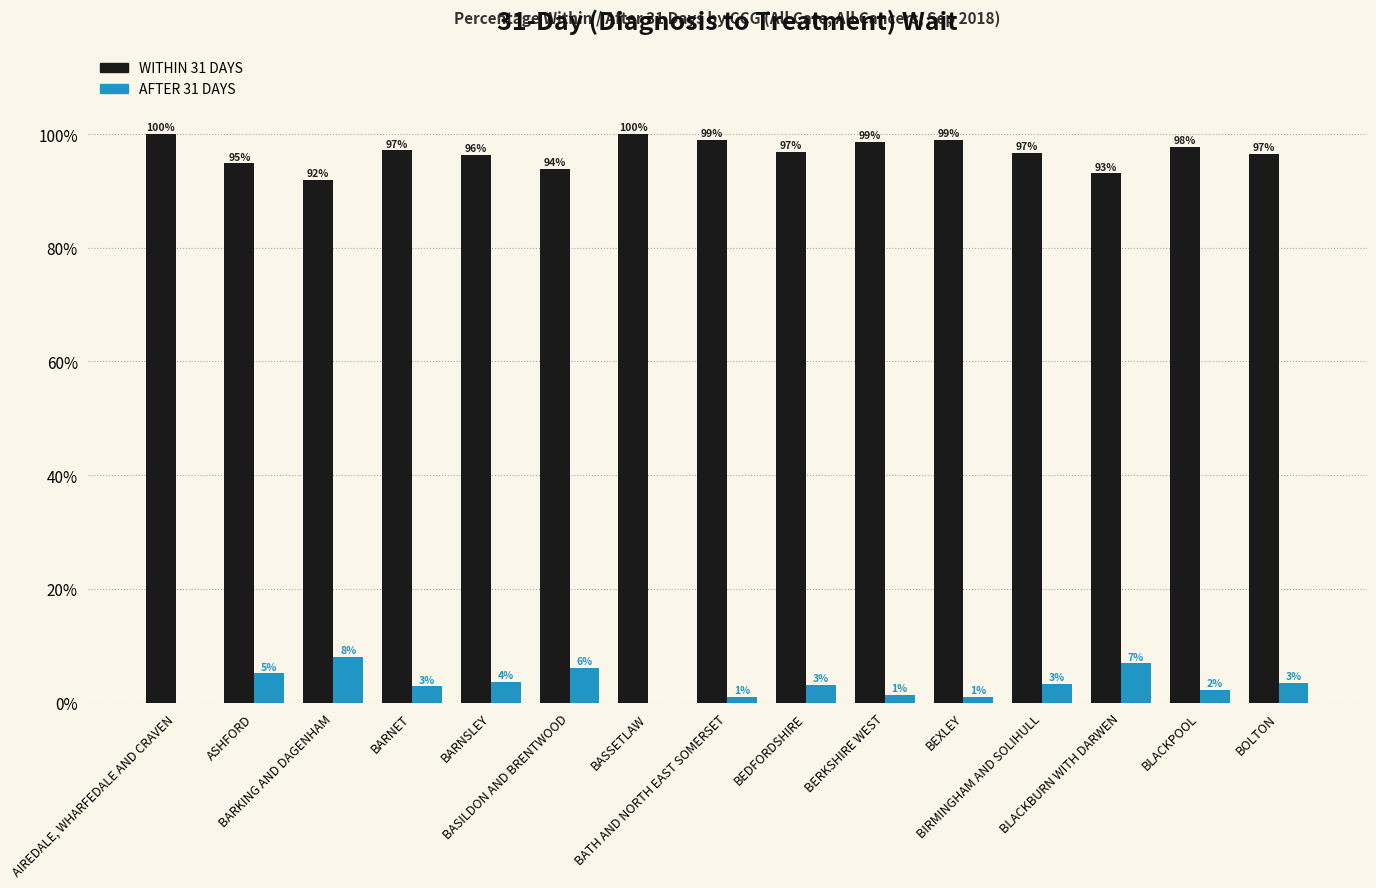

Which series has the largest total across all categories?

WITHIN 31 DAYS